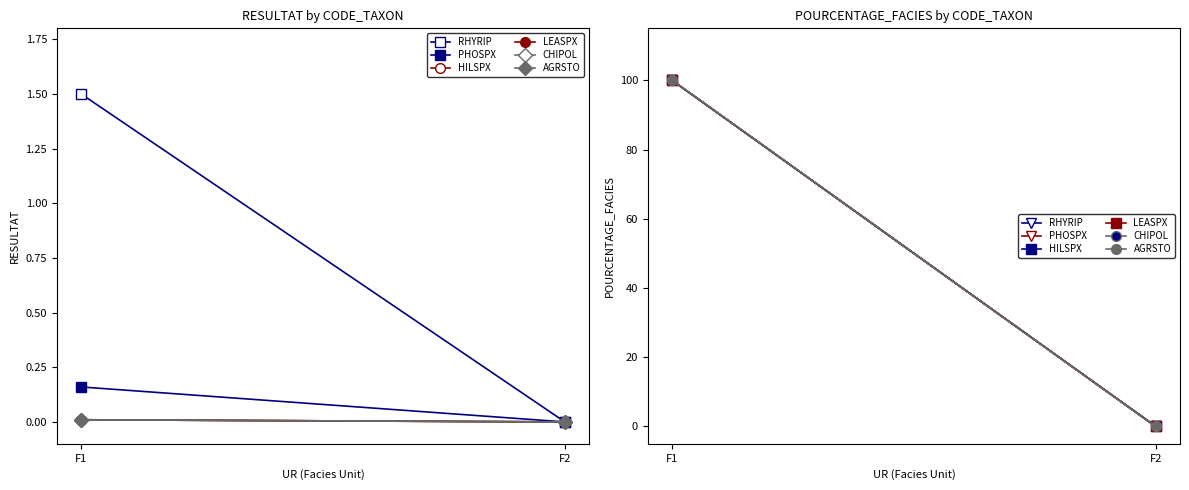

At which category is the sum across all series the highest?

F1